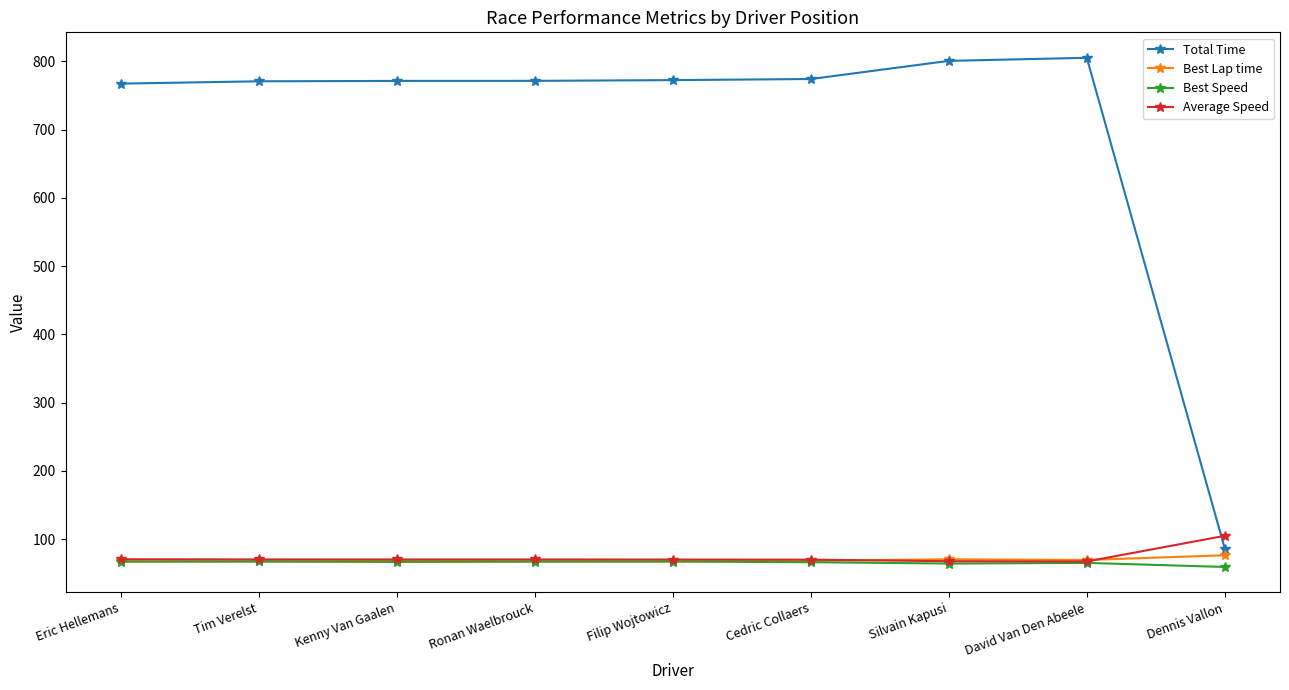

What is the spread (max minus min) of values at David Van Den Abeele?

740.2